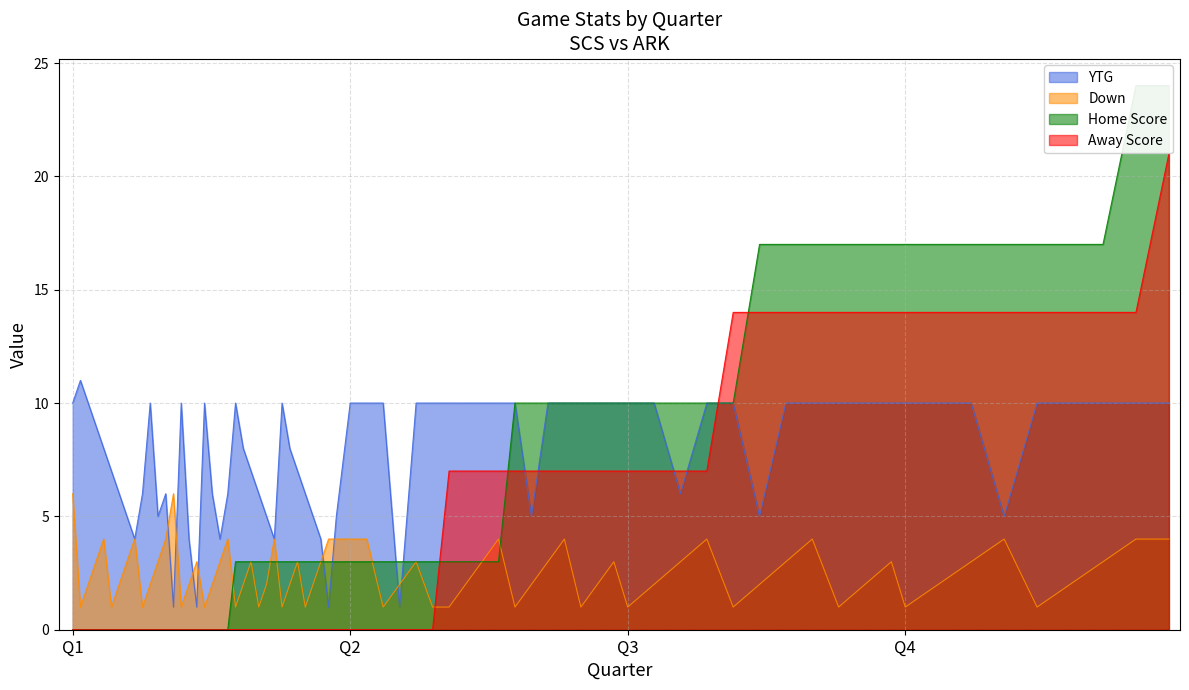

Is the value of Down at 2 greater than the value of YTG at 1?

No